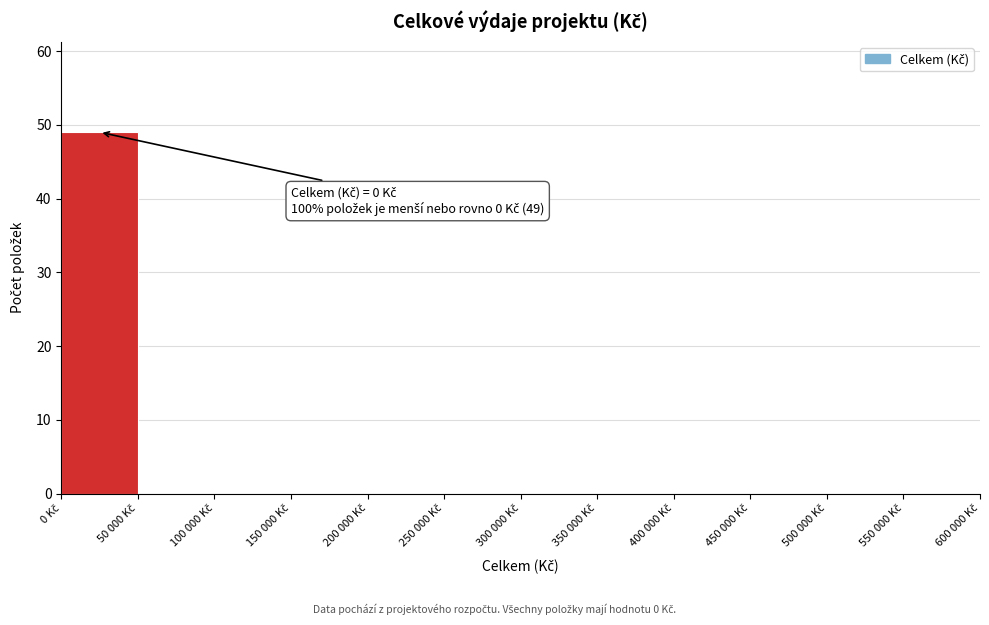

What is the sum of all values?

49